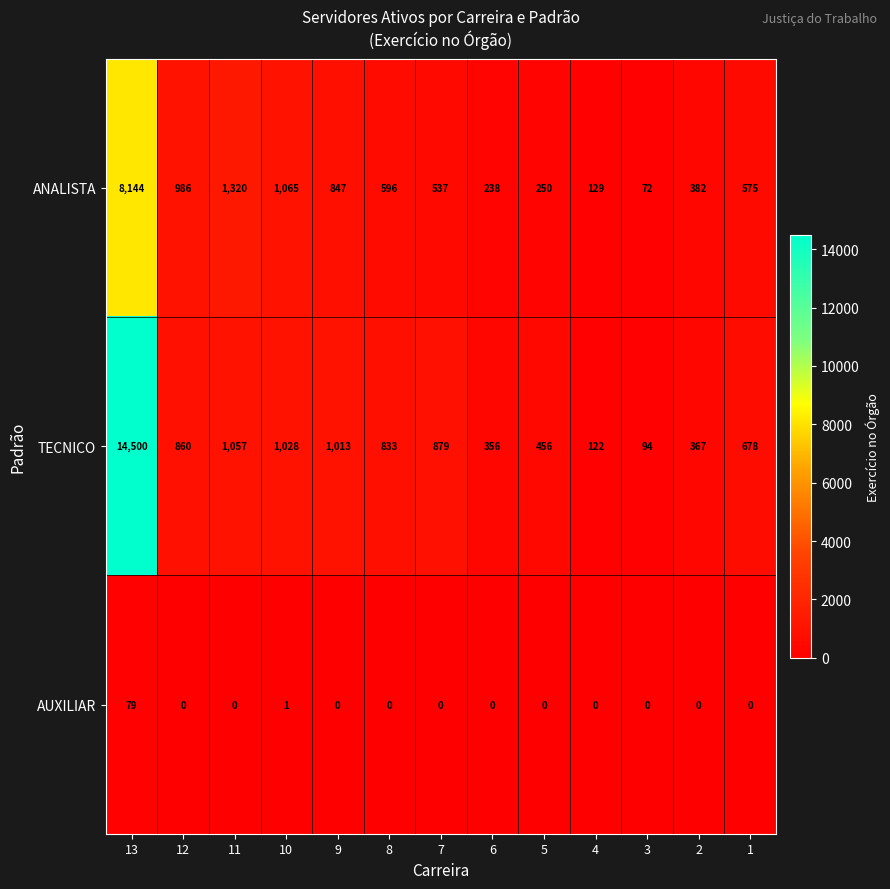

What is the total value across all series at 7?

1416